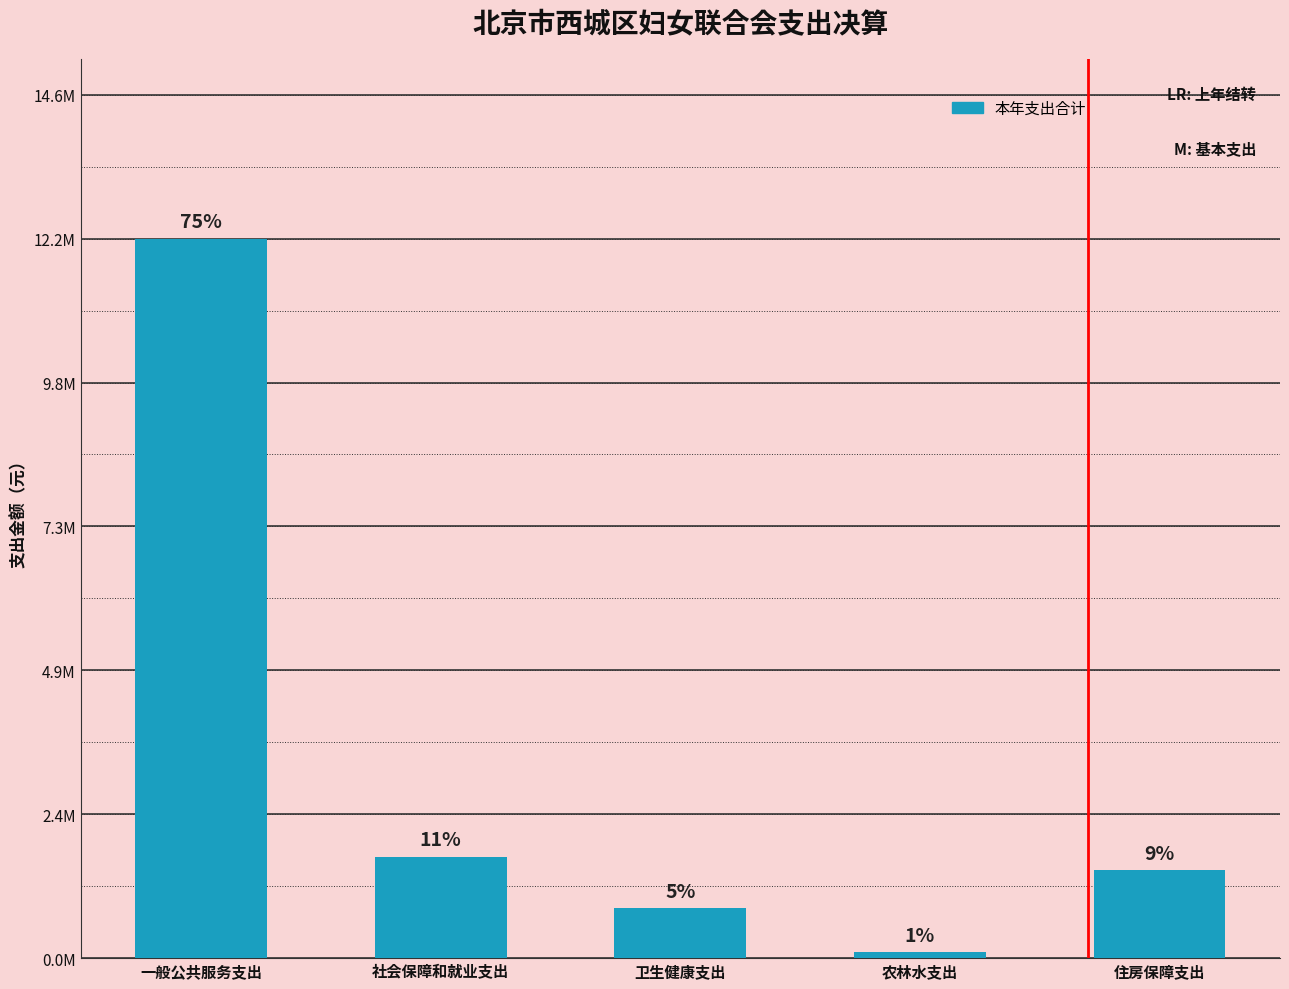

What is the label of the 4th bar from the left?

农林水支出